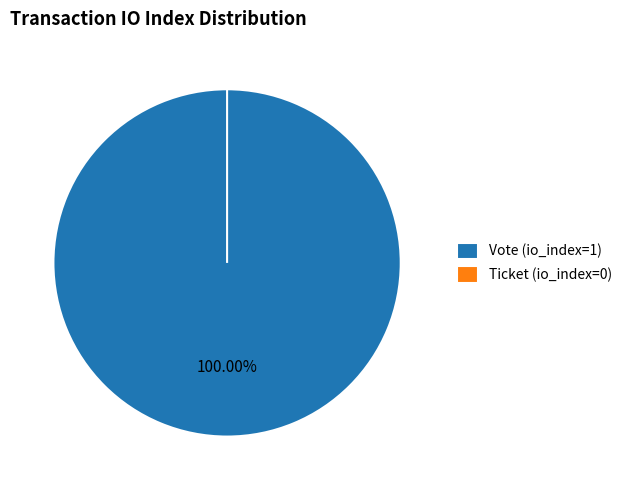

Which category has the biggest portion of the pie?

Vote (io_index=1)